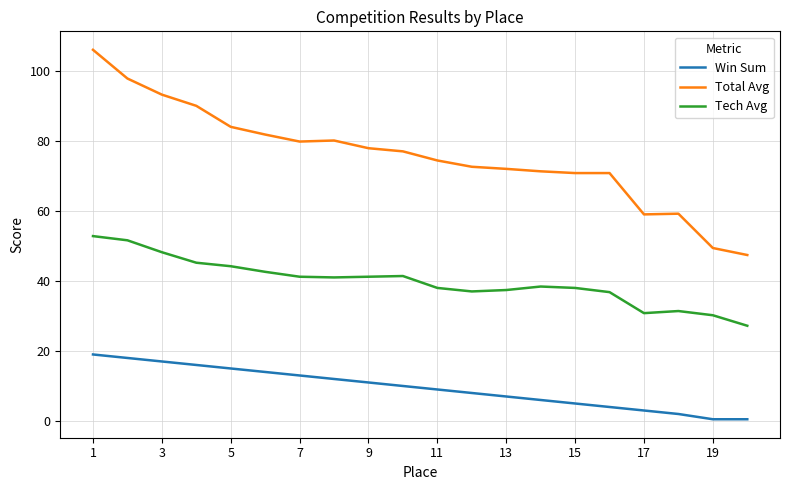

True or false: Total Avg and Win Sum cross at least once.

False